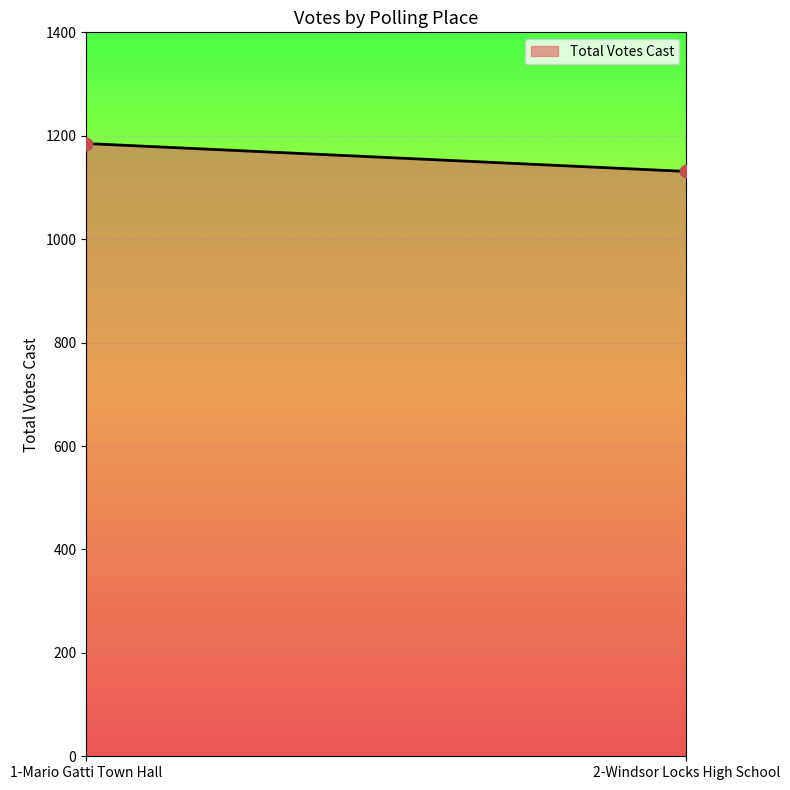

What is the range of Y values (max minus min)?

54